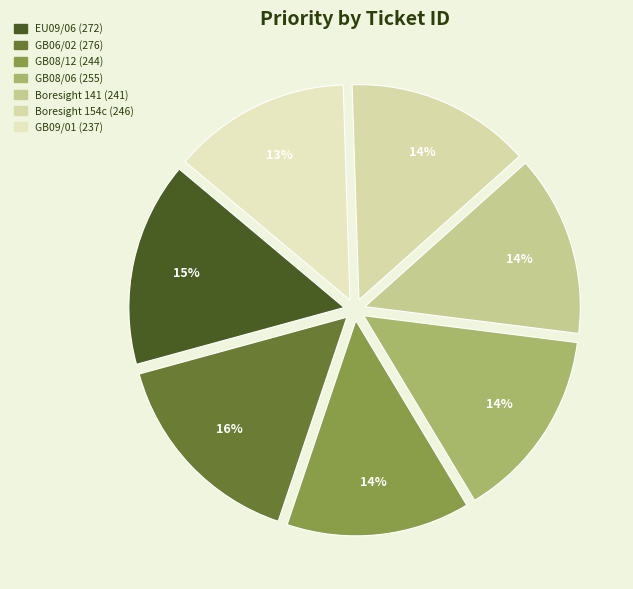

How many segments does this pie chart have?

7